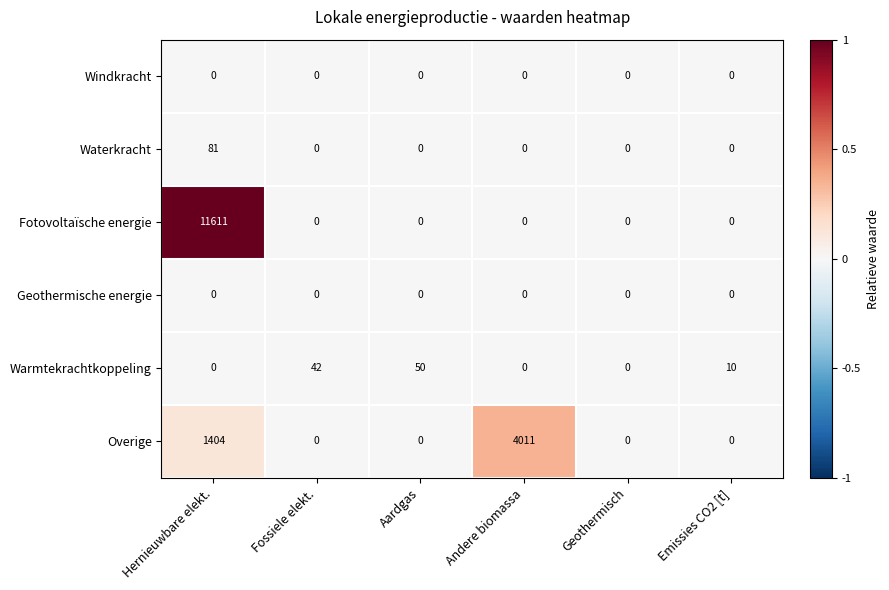

Which series has the largest total across all categories?

Fotovoltaïsche energie